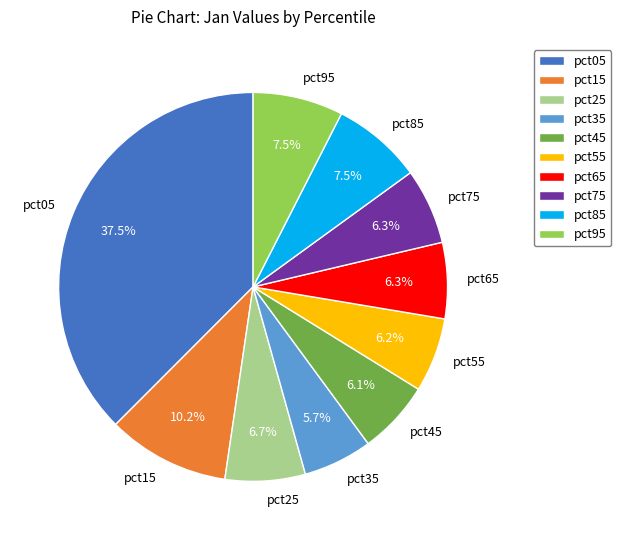

What percentage is NOT represented by pct95?

92.5%